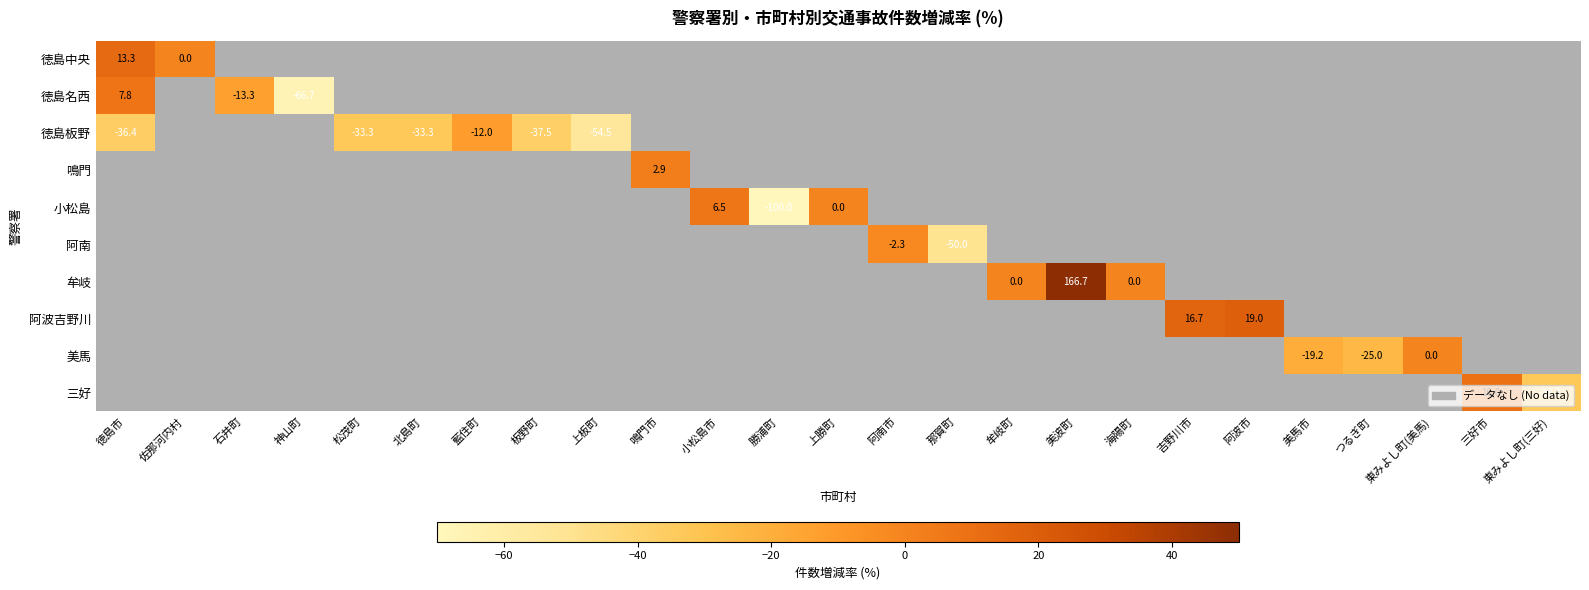

Is it true that 美馬 equals -19.2 at 美馬市?

True